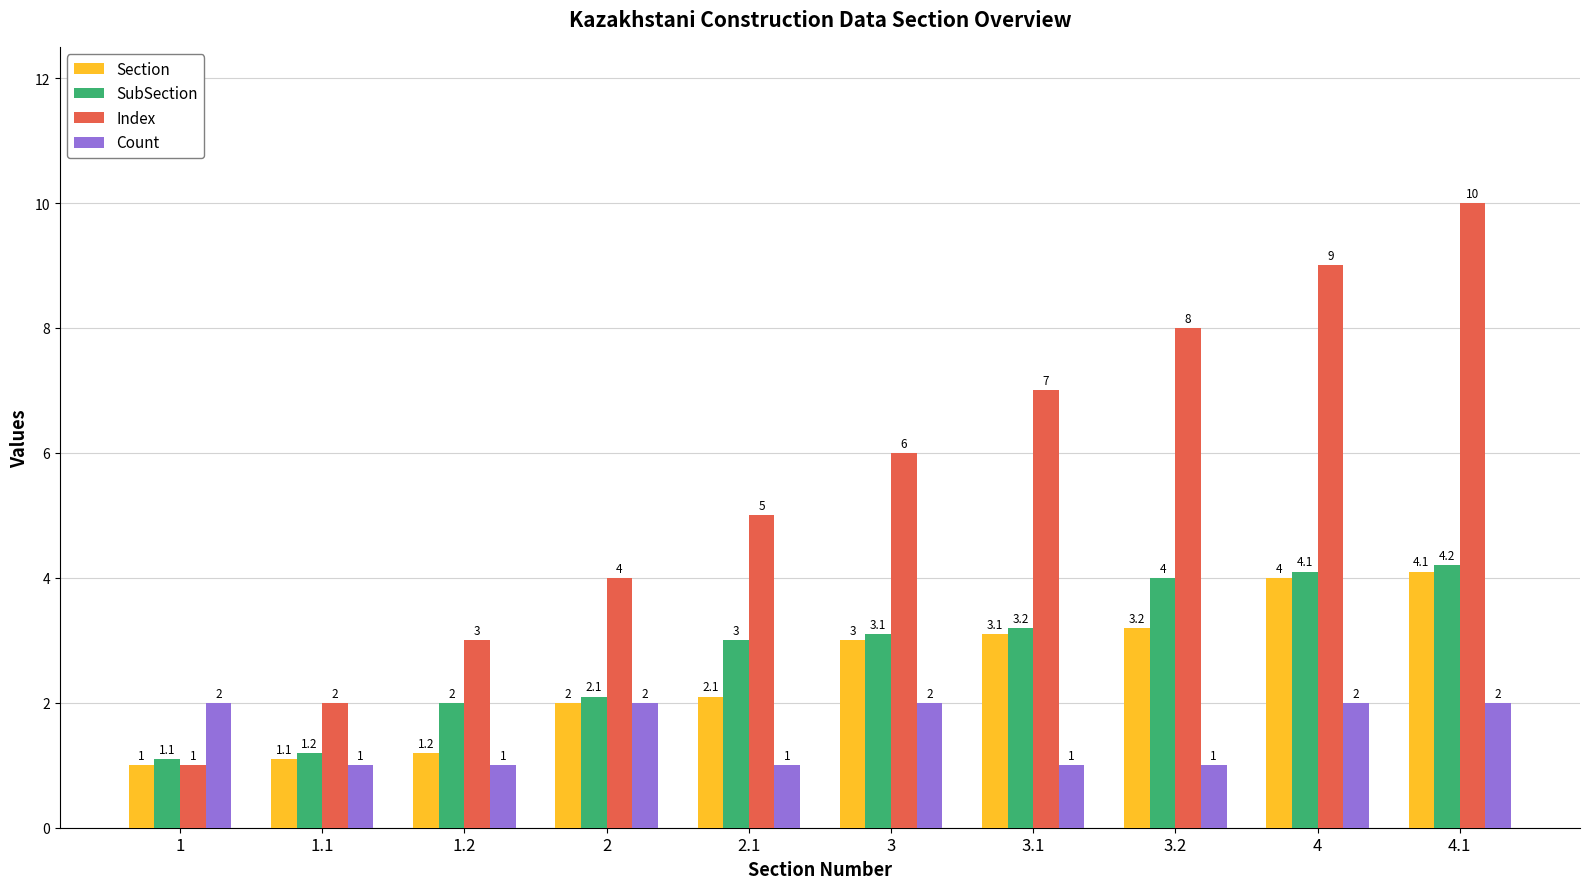

What is the difference between the highest and lowest values at 1.1?

1.0